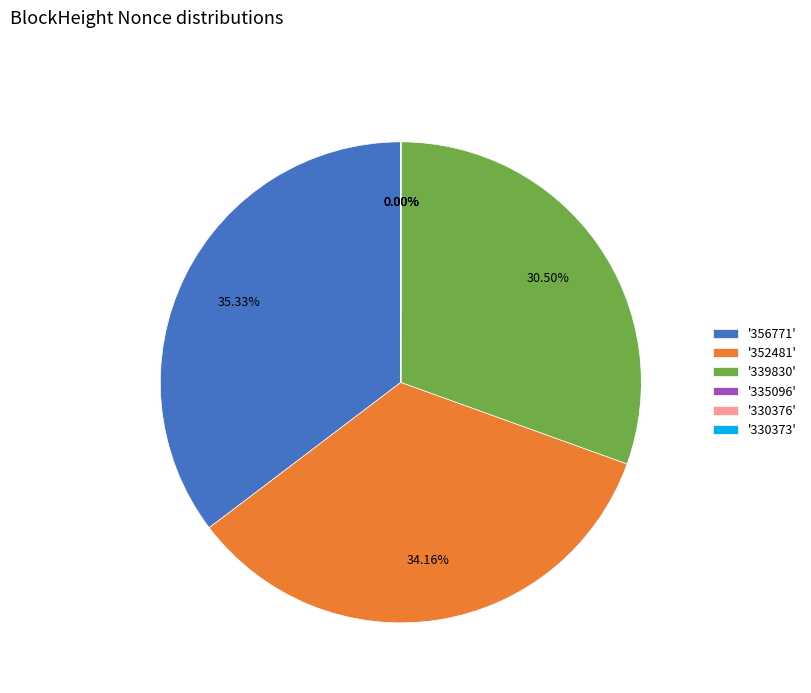

Does any single category account for the majority?

No